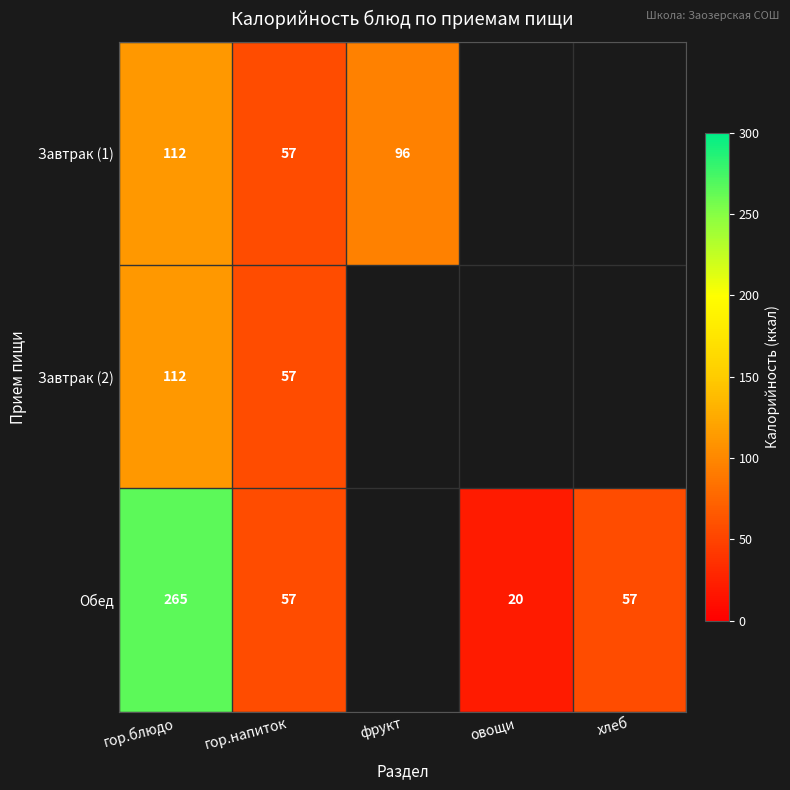

True or false: Завтрак (2) has a value of 112 at гор.блюдо.

True